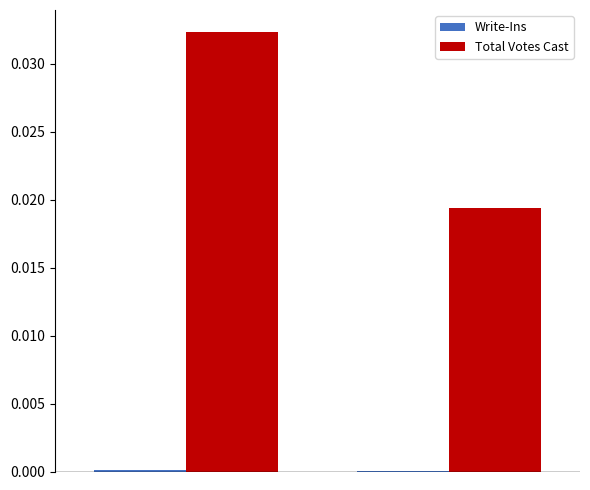

Which series has the largest total across all categories?

Total Votes Cast